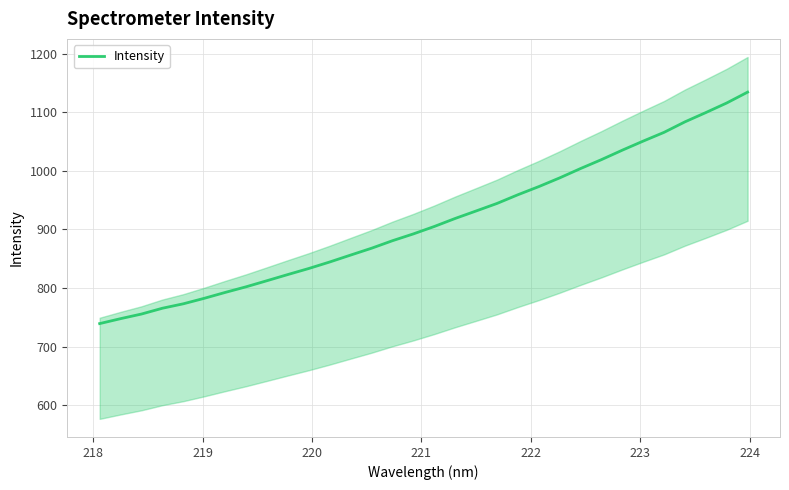

What is the maximum value for Intensity?

1134.3